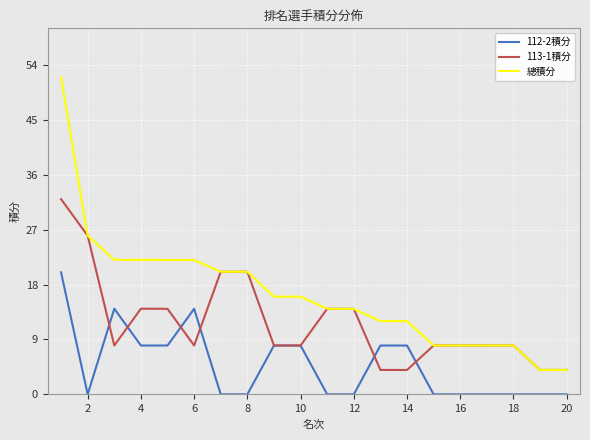

Which series has the largest total across all categories?

總積分